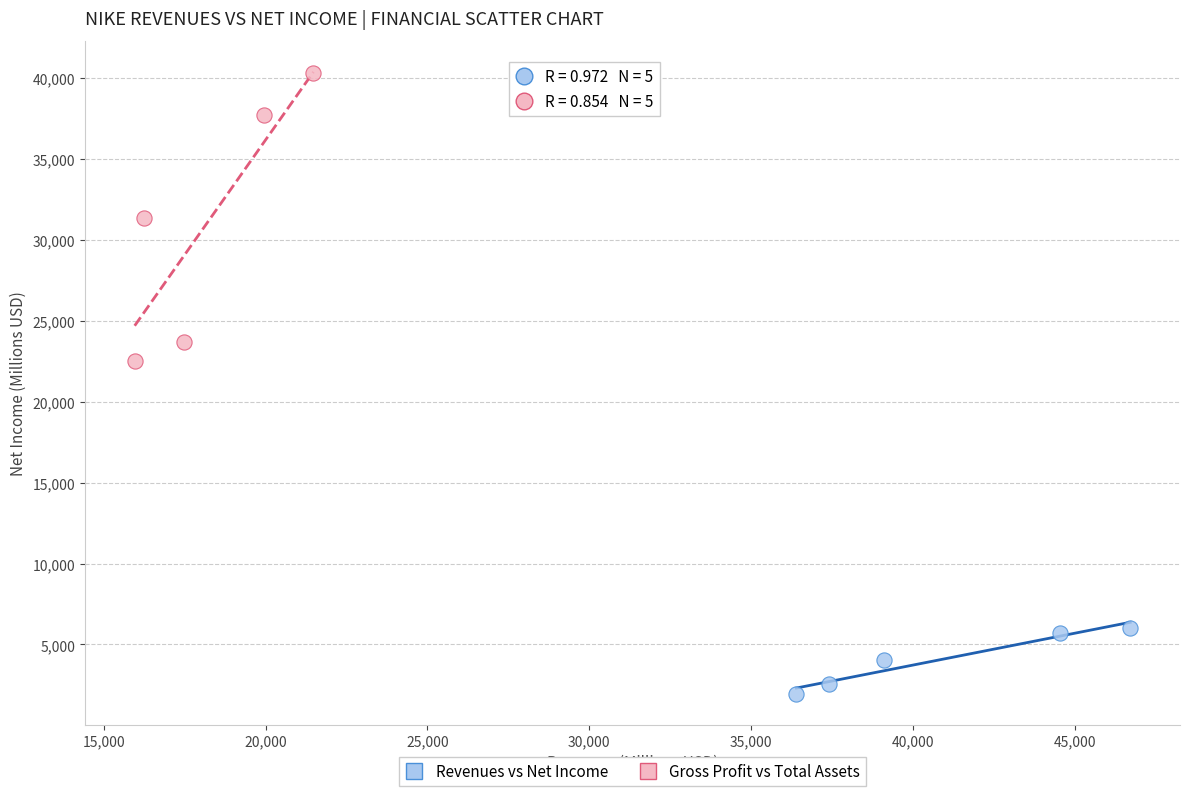

Which series has the widest spread of Y values?

Gross Profit vs Total Assets